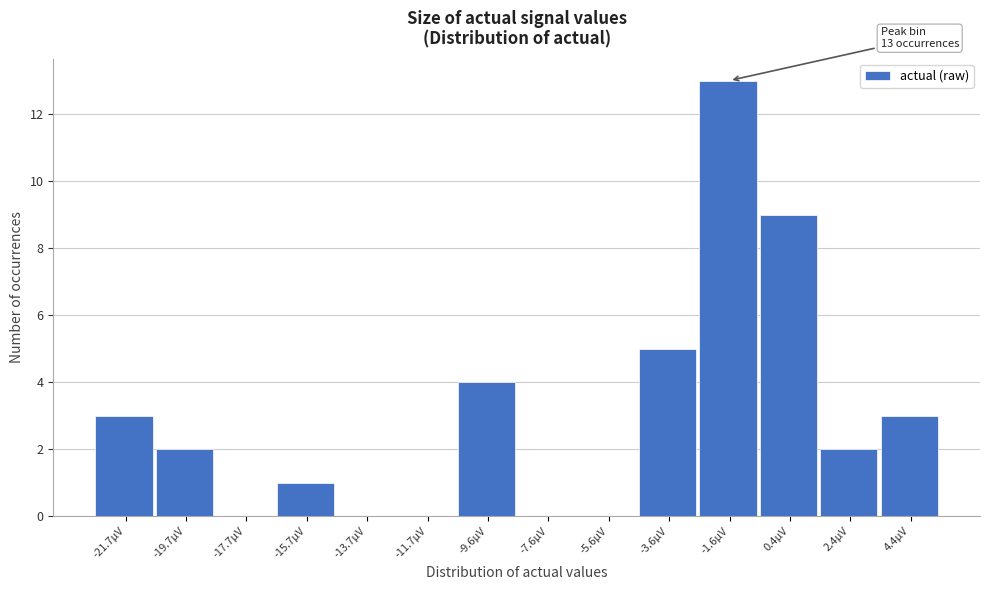

Over which range of the x-axis is the bar tallest?

-2.5 to -0.5